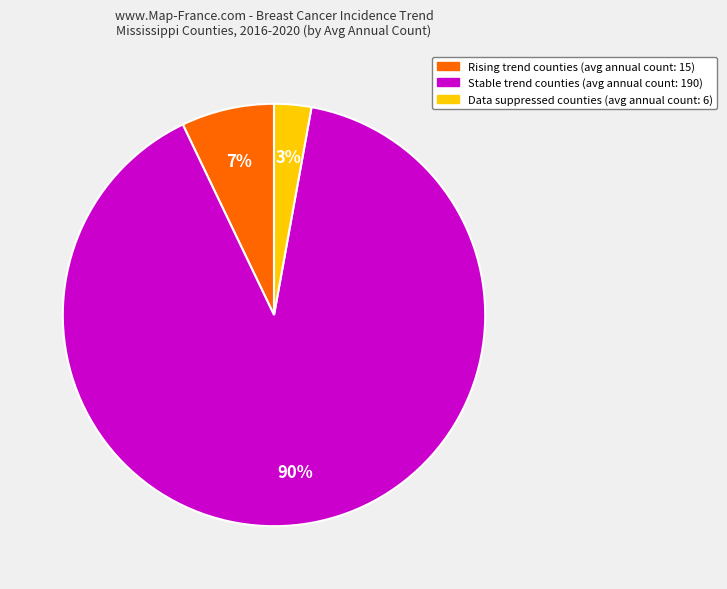

To the nearest percent, what is the average slice percentage?

33%